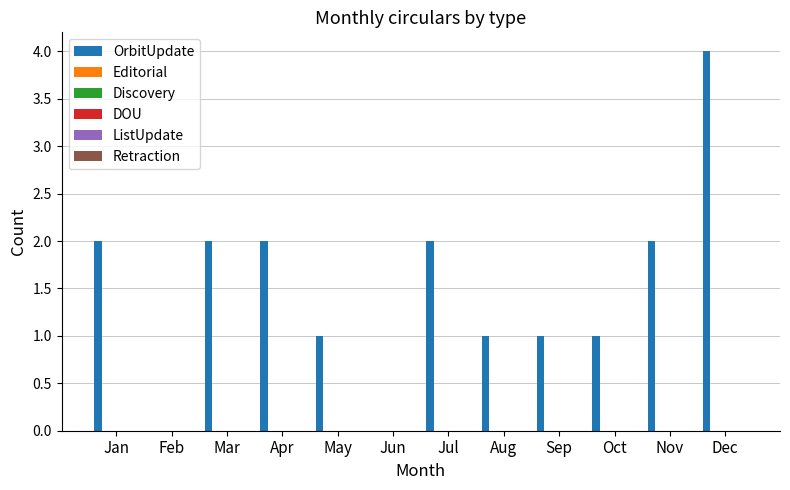

What is the greatest value displayed?

4